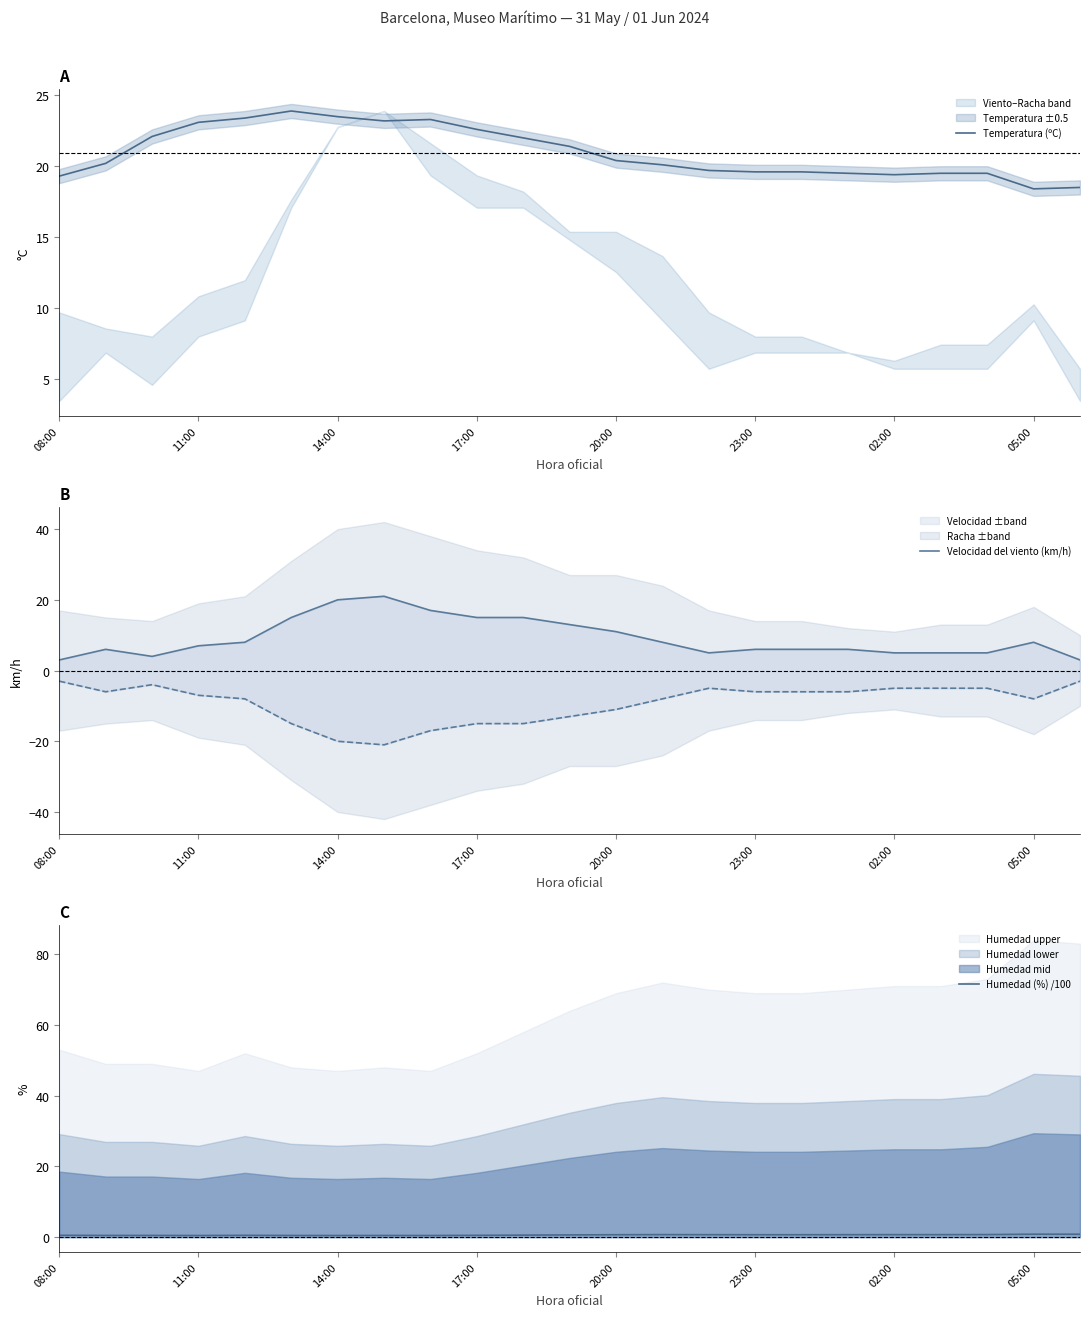

Read the Velocidad del viento (km/h) value at 08:00.

3.0